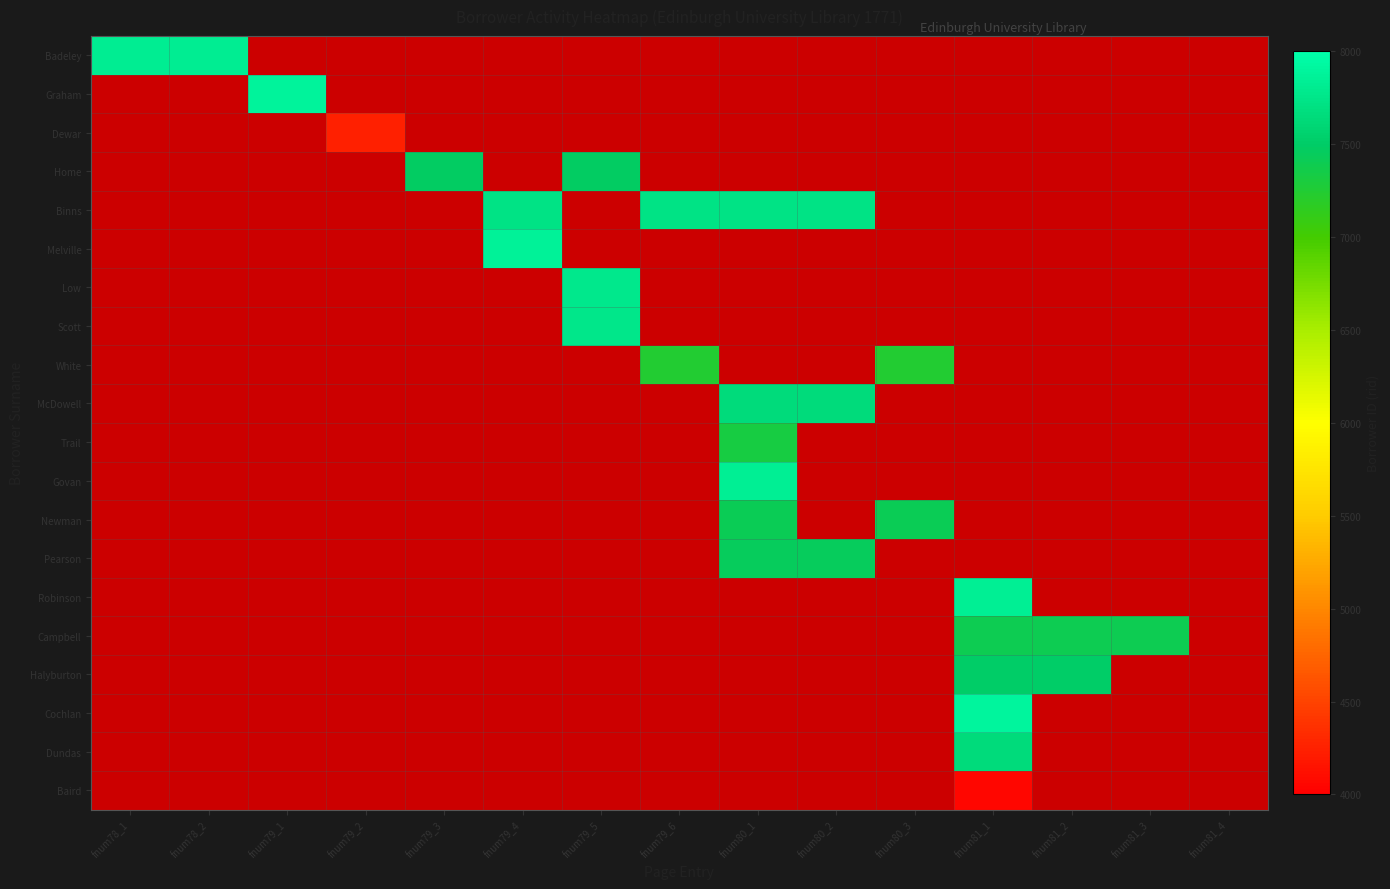

Which has a higher value, fnum81_1 or fnum81_2?

fnum81_2